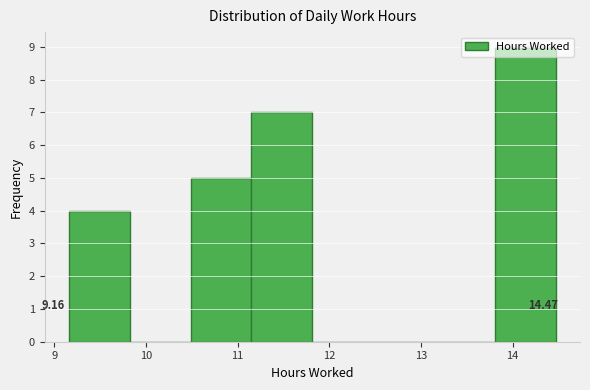

Over which range of the x-axis is the bar tallest?

13.8 to 14.5